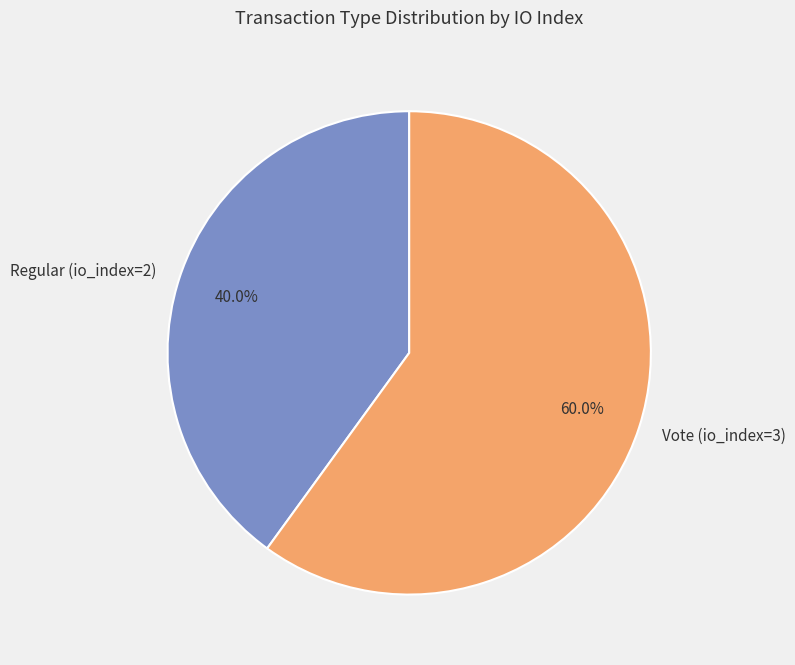

To the nearest percent, what percentage of the pie is Vote (io_index=3)?

60%